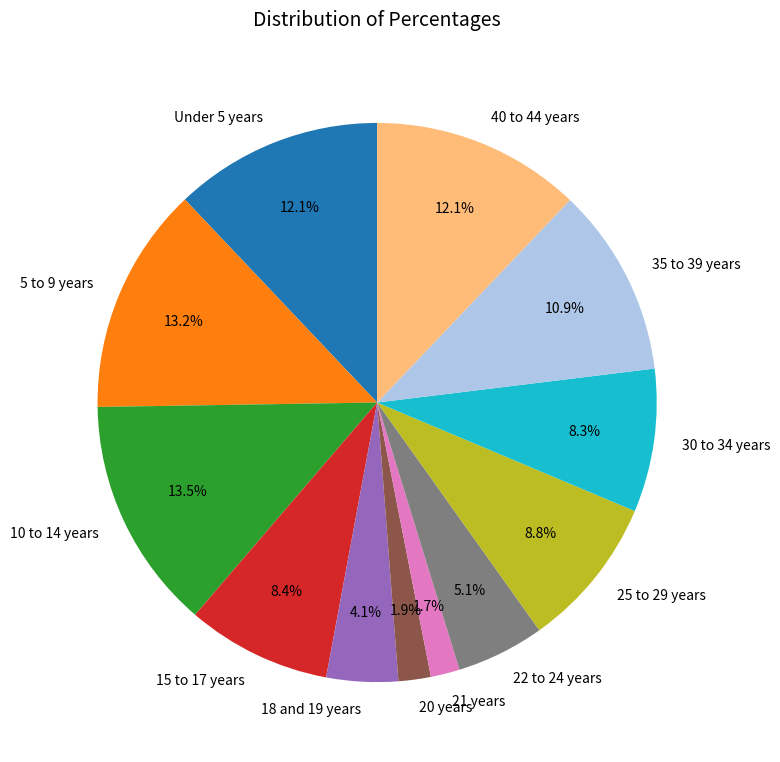

Is there any slice that represents more than half of the pie?

No